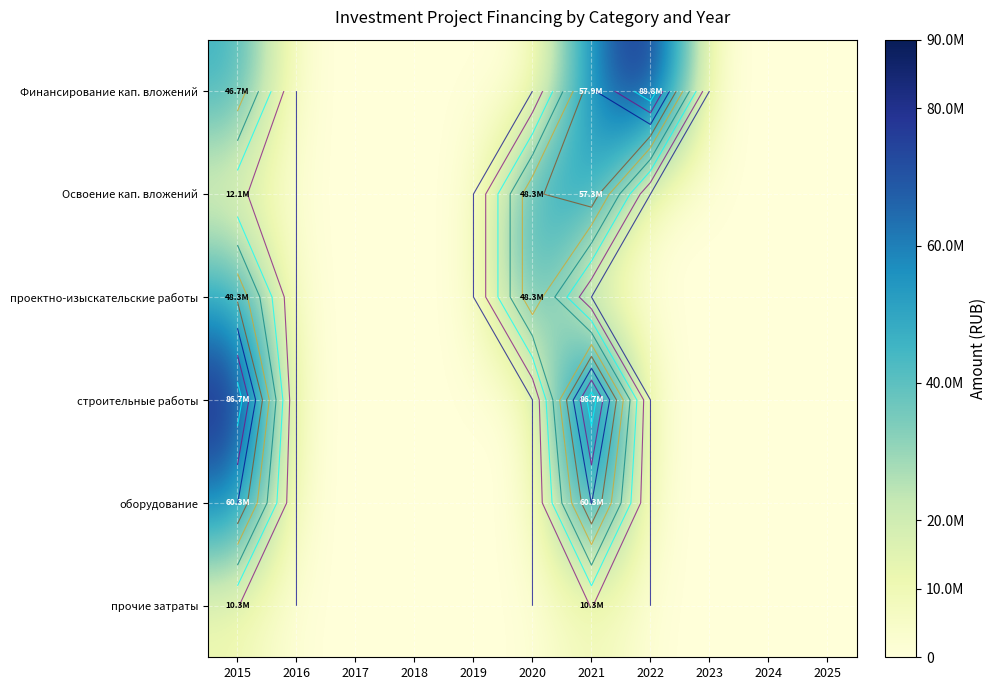

The прочие затраты series shows 3192406 at 2018. True or false?

False